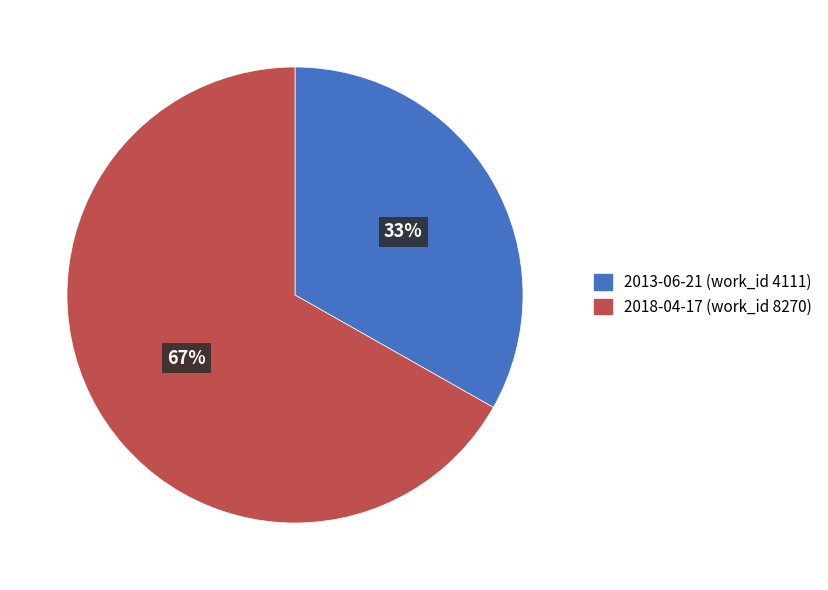

Is 2018-04-17 the majority of the pie?

Yes